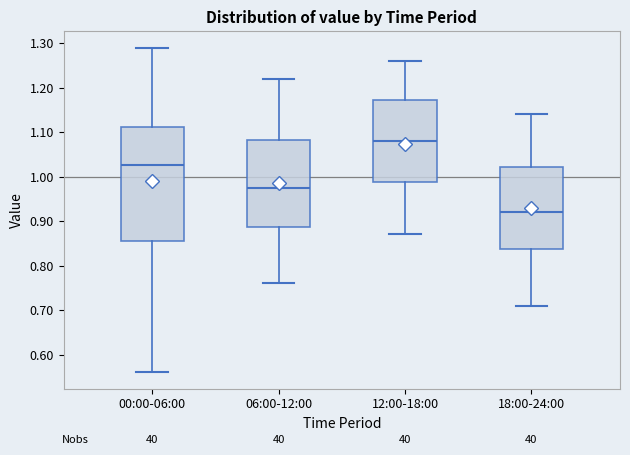

Where does the upper whisker of the box for 00:00-06:00 end on the y-axis? The values are not printed on the chart, so give them approximately, as read against the axis.

1.29